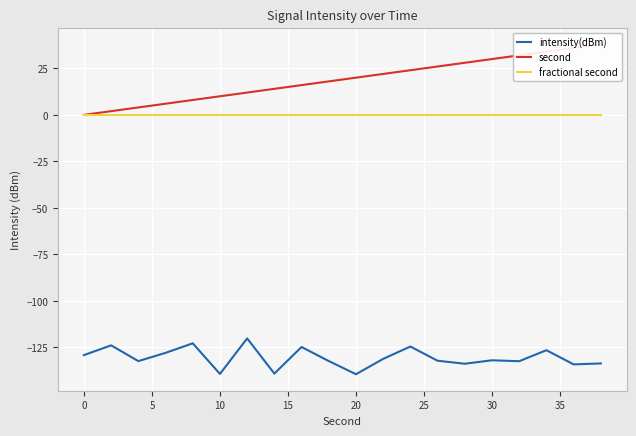

Reading right to left, extract all data points from this chart.

intensity(dBm): -133.6	-134.1	-126.5	-132.4	-131.9	-133.7	-132.1	-124.5	-131.1	-139.4	-132.3	-124.7	-139.0	-120.1	-139.2	-122.8	-127.9	-132.3	-123.9	-129.1
second: 38.0	36.0	34.0	32.0	30.0	28.0	26.0	24.0	22.0	20.0	18.0	16.0	14.0	12.0	10.0	8.0	6.0	4.0	2.0	0.0
fractional second: 0.0	0.0	0.0	0.0	0.0	0.0	0.0	0.0	0.0	0.0	0.0	0.0	0.0	0.0	0.0	0.0	0.0	0.0	0.0	0.0